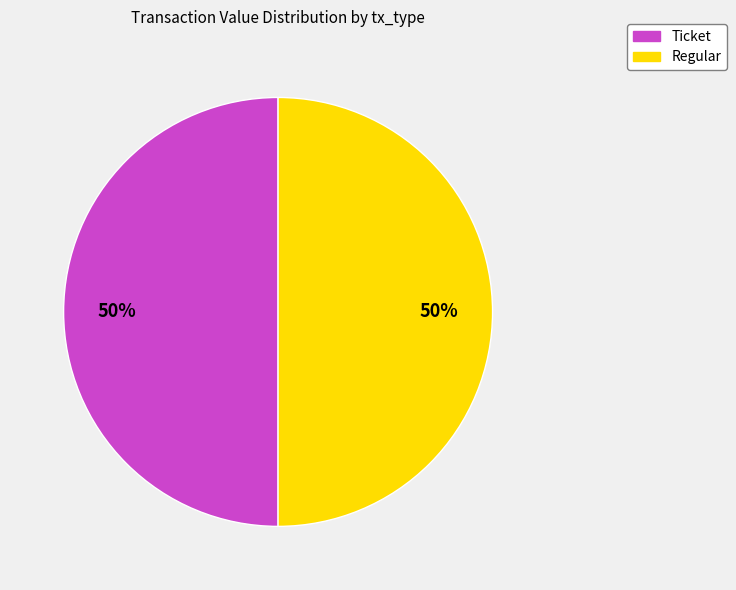

Combined, do Regular and Ticket account for over 50%?

Yes